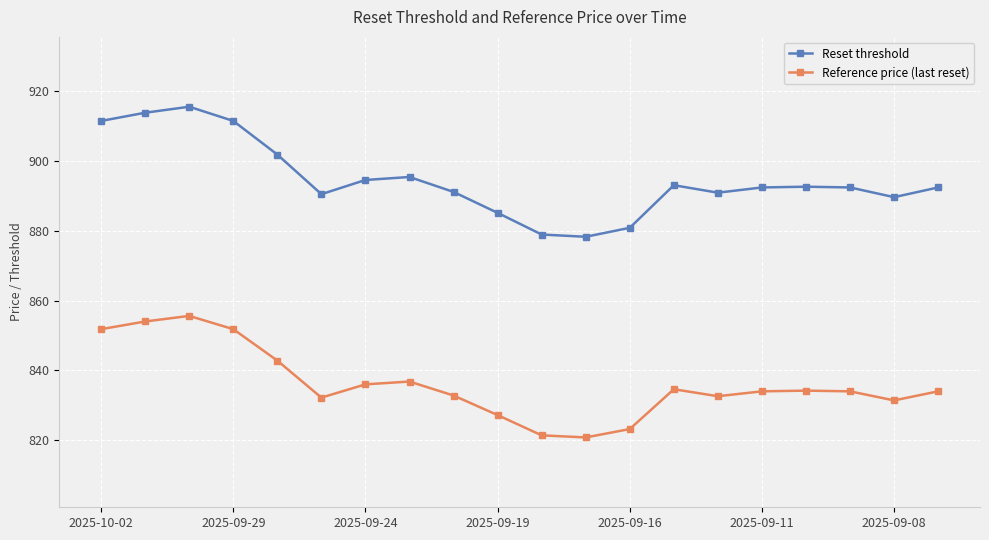

In Reset threshold, how many points are higher than both neighbors (excluding endpoints)?

4